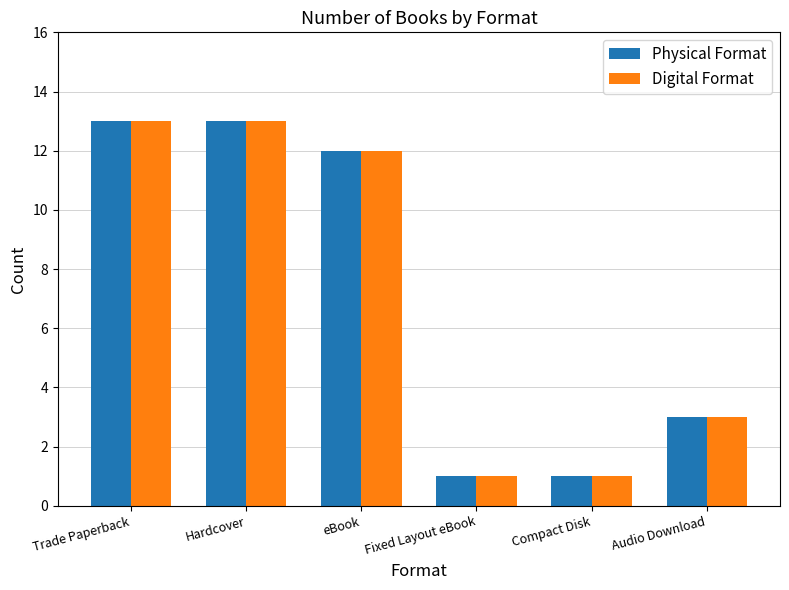

What is the total value across all series at Hardcover?

26